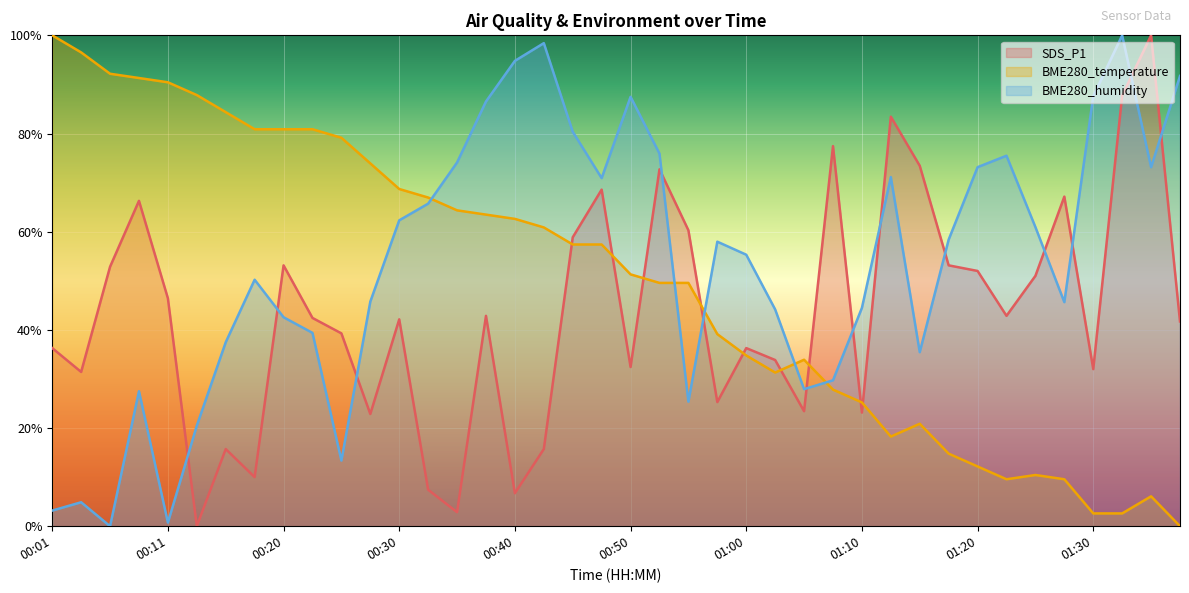

What is the sum of the BME280_temperature values at 01:18 and 00:55?

64.3